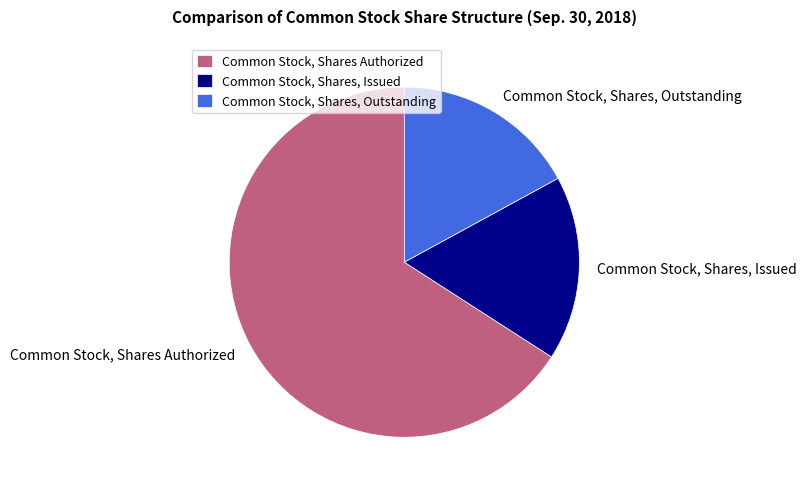

Does Common Stock, Shares, Outstanding represent more than half of the total?

No